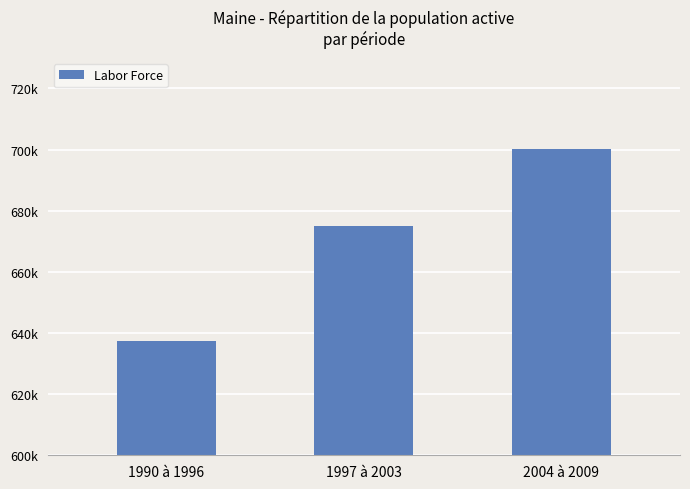

Between 1990 à 1996 and 1997 à 2003, which is larger?

1997 à 2003